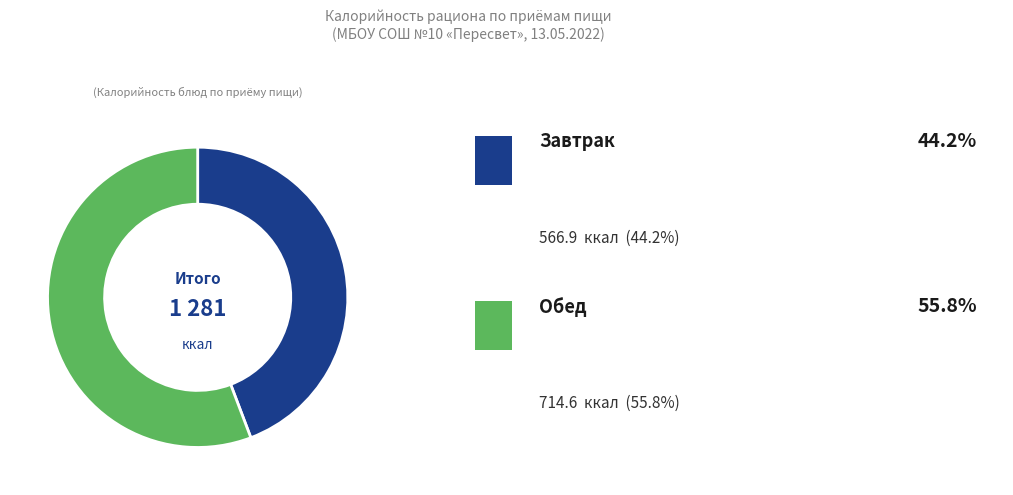

Is there any slice that represents more than half of the pie?

Yes